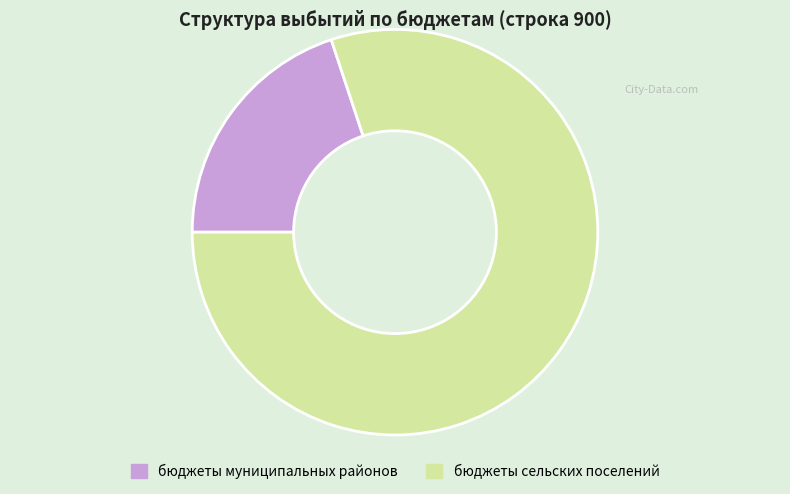

What is the ratio of the value at бюджеты сельских поселений to the value at бюджеты муниципальных районов?

4.0